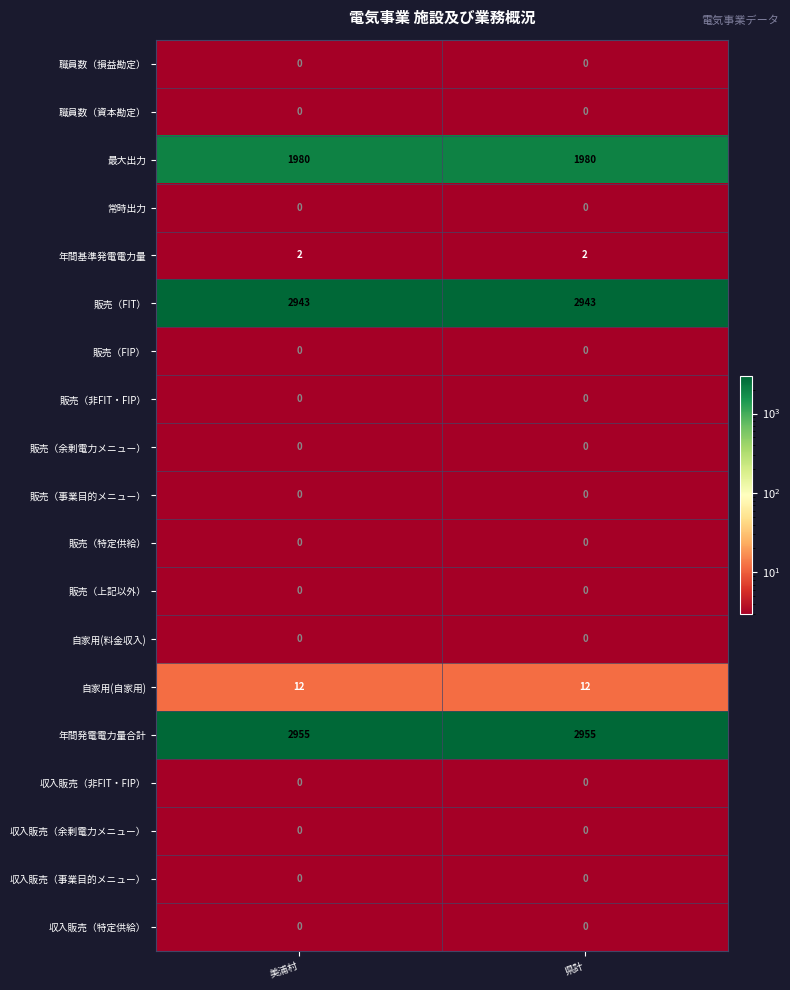

What is the sum of the 年間発電電力量合計 values at 美浦村 and 県計?

5910